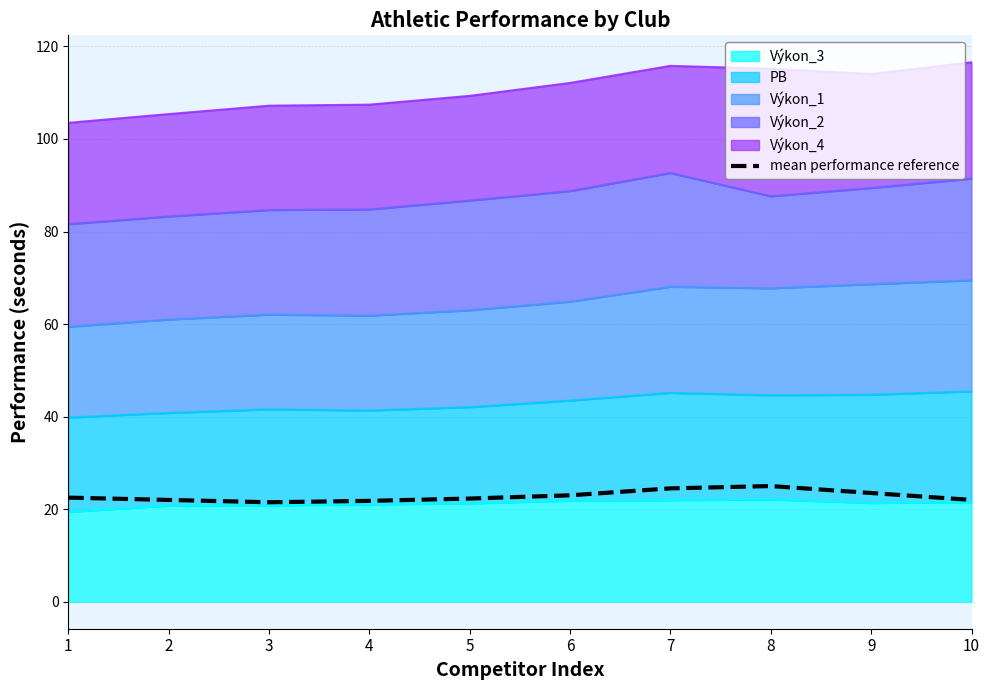

Where is the first local minimum?

3